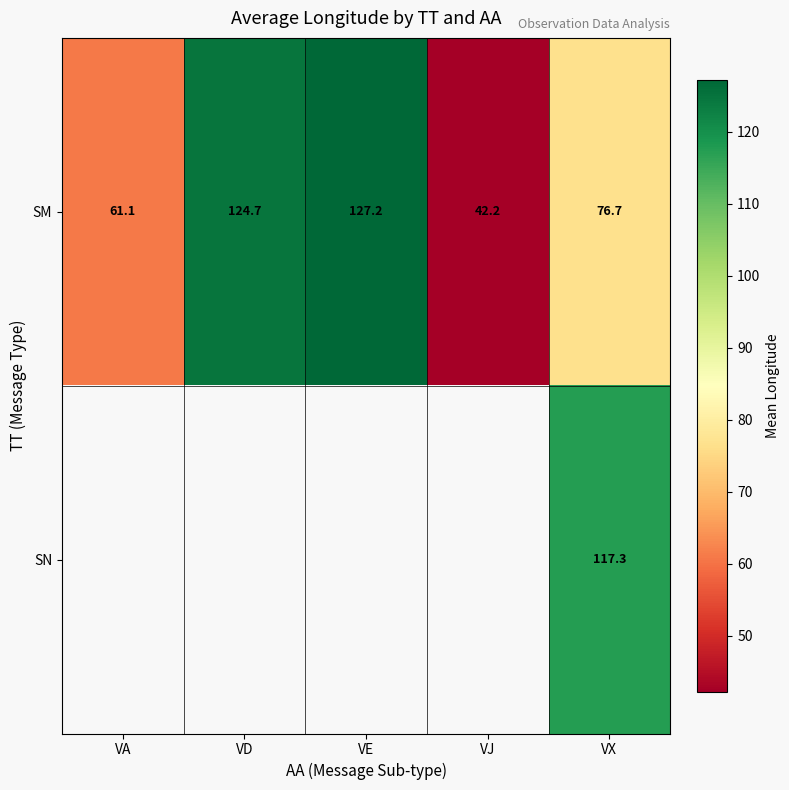

Is the value of SN at VX greater than the value of SM at VJ?

Yes